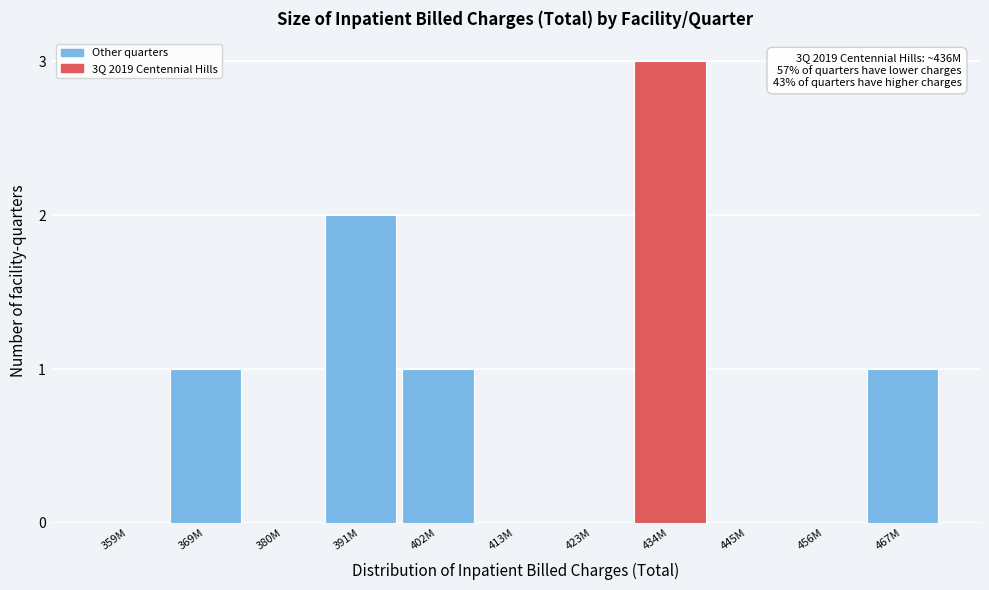

Reading left to right, transcribe all the data shown in this chart.

359M=0	369M=1	380M=0	391M=2	402M=1	413M=0	423M=0	434M=3	445M=0	456M=0	467M=1